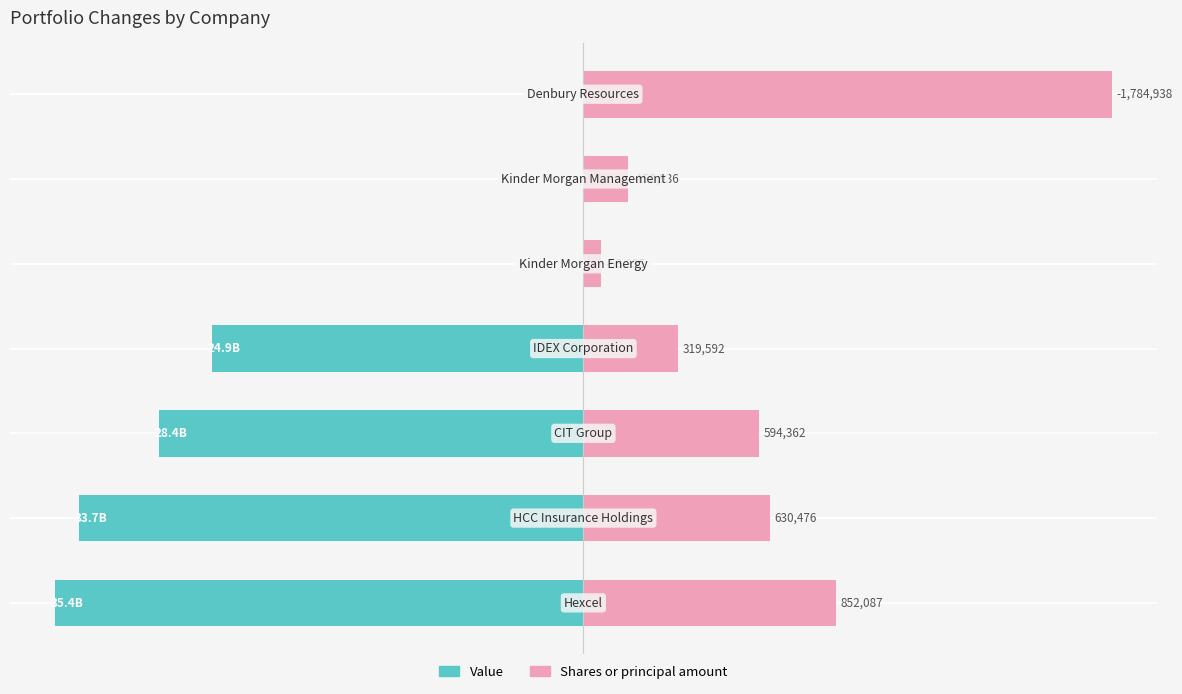

The value of Value at 3 is -36.4. True or false?

False